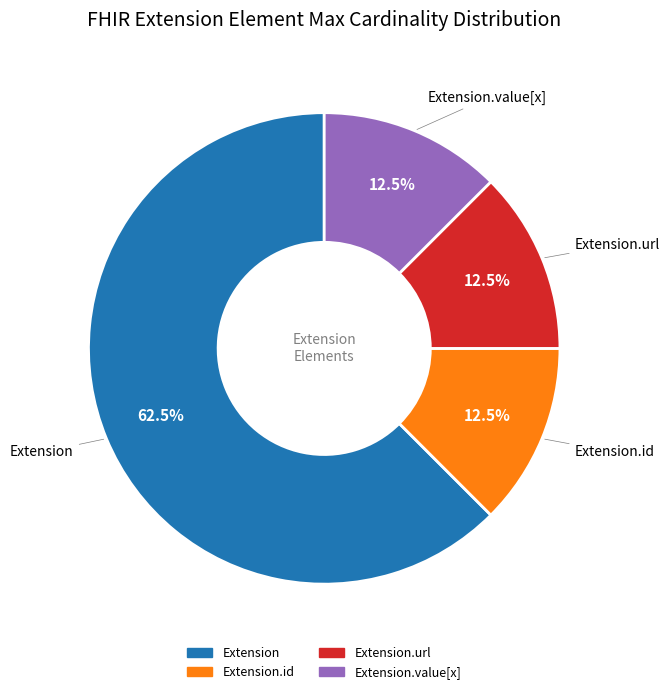

Is there a majority slice in this chart?

Yes